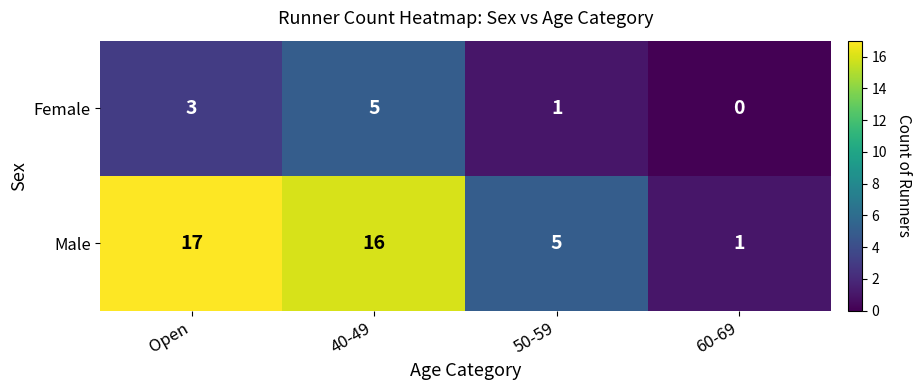

Reading left to right, what are all the values shown in this chart?

Female: 3	5	1	0
Male: 17	16	5	1